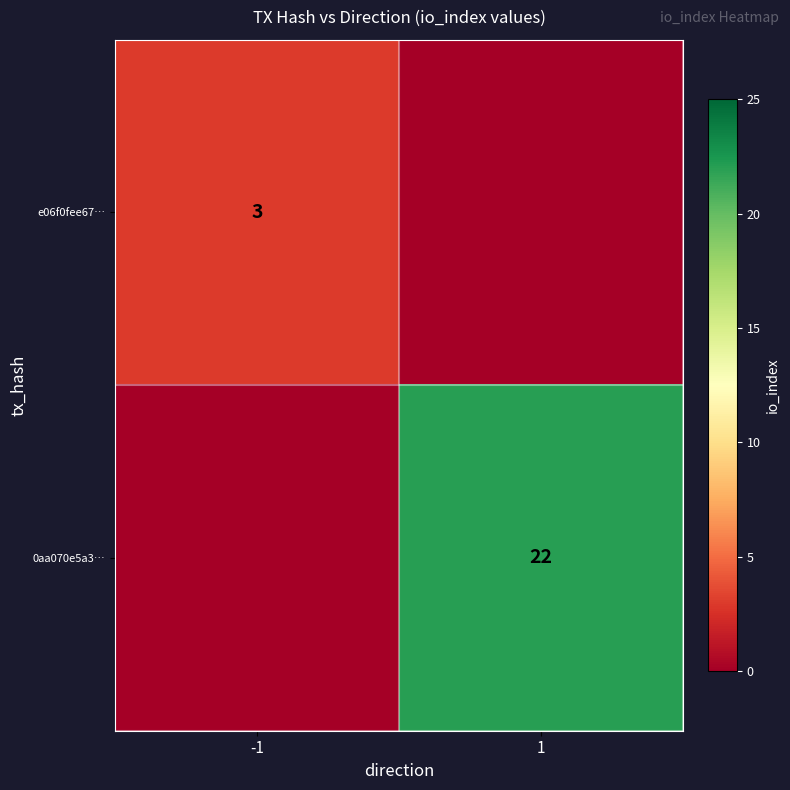

The 0aa070e5a3… series shows 10 at 1. True or false?

False